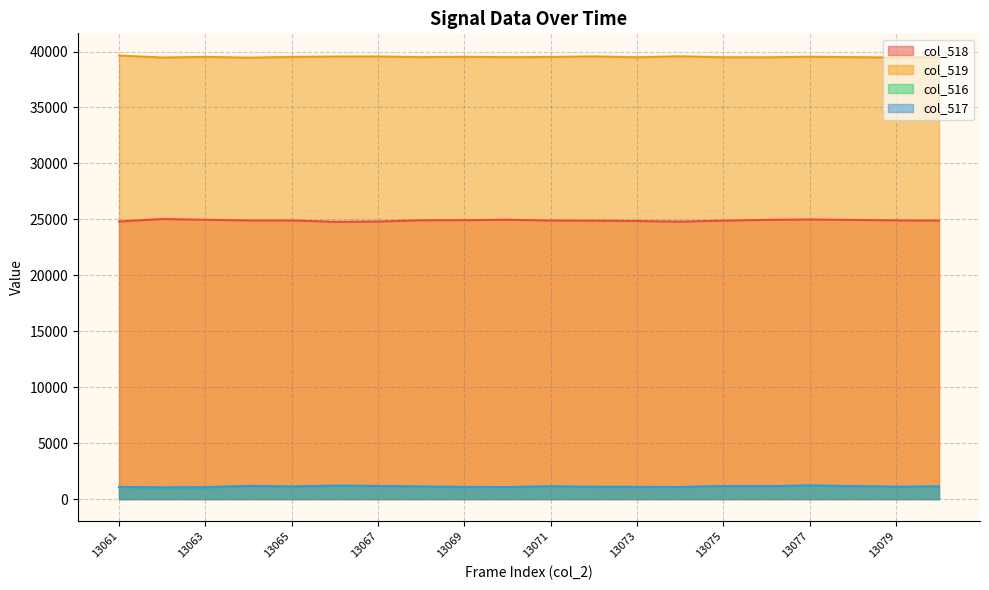

In col_519, how many points are higher than both neighbors (excluding endpoints)?

6